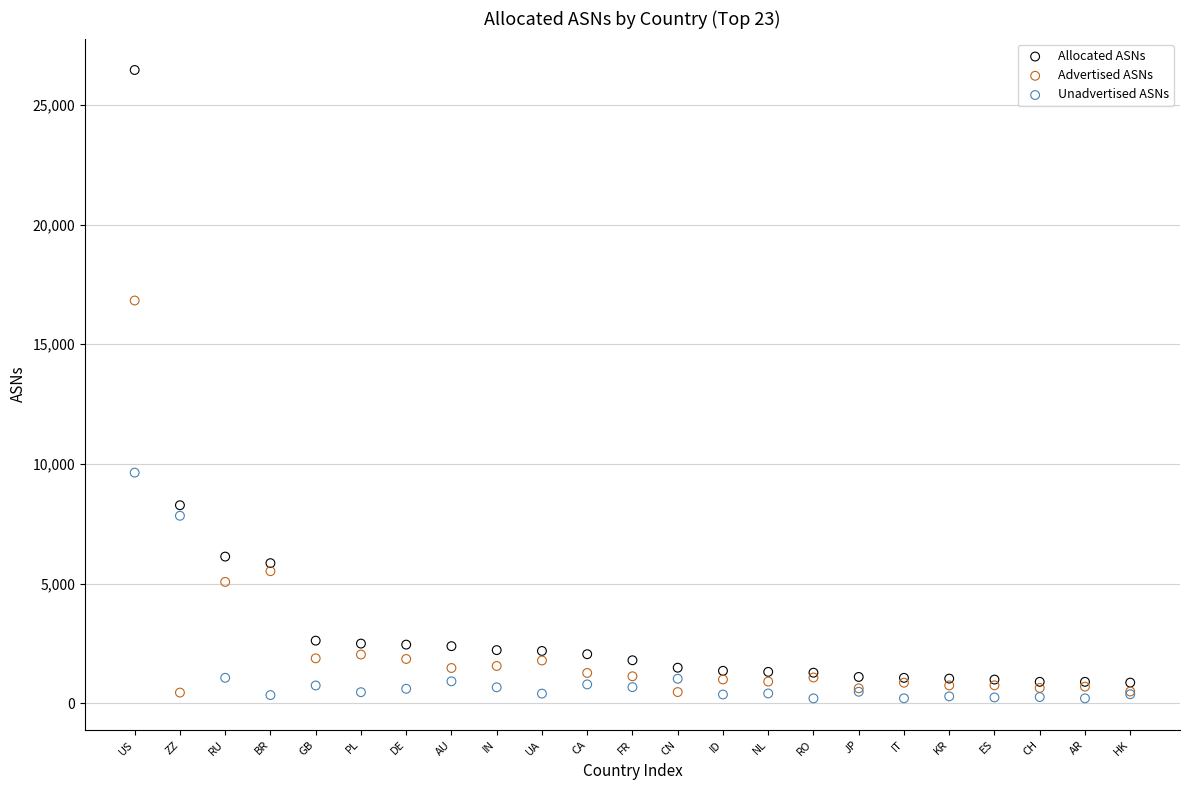

Which series has the widest spread of Y values?

Allocated ASNs